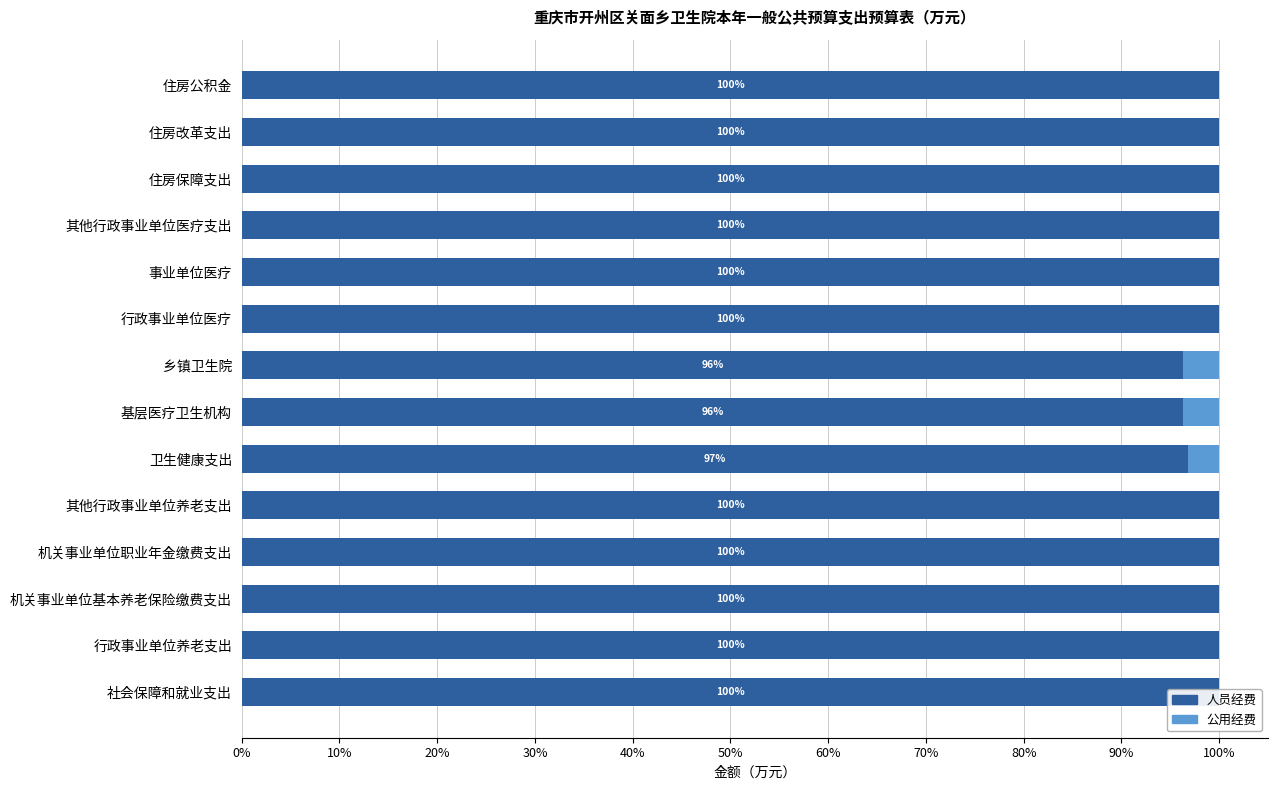

Reading left to right, list all the values displayed in this chart.

人员经费: 100.0	100.0	100.0	100.0	100.0	96.8	96.3	96.3	100.0	100.0	100.0	100.0	100.0	100.0
公用经费: 0.0	0.0	0.0	0.0	0.0	3.2	3.7	3.7	0.0	0.0	0.0	0.0	0.0	0.0